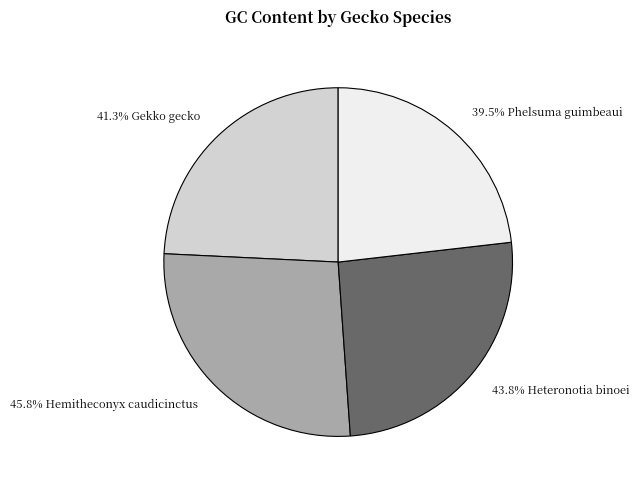

Which slice is the smallest?

Phelsuma guimbeaui